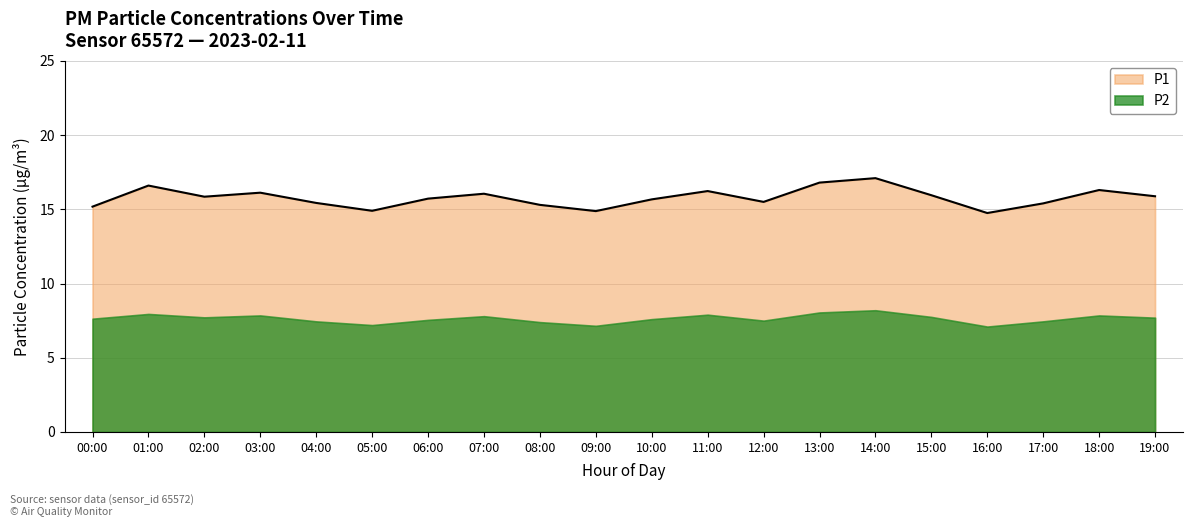

Which label corresponds to the largest value in the chart?

14:00